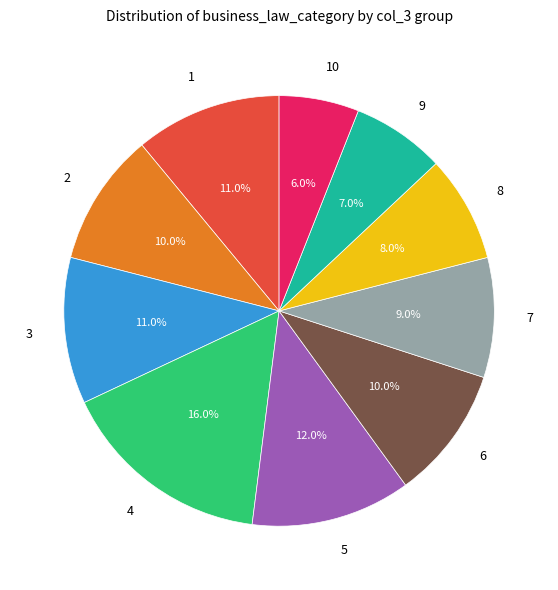

Which slice is the smallest?

10